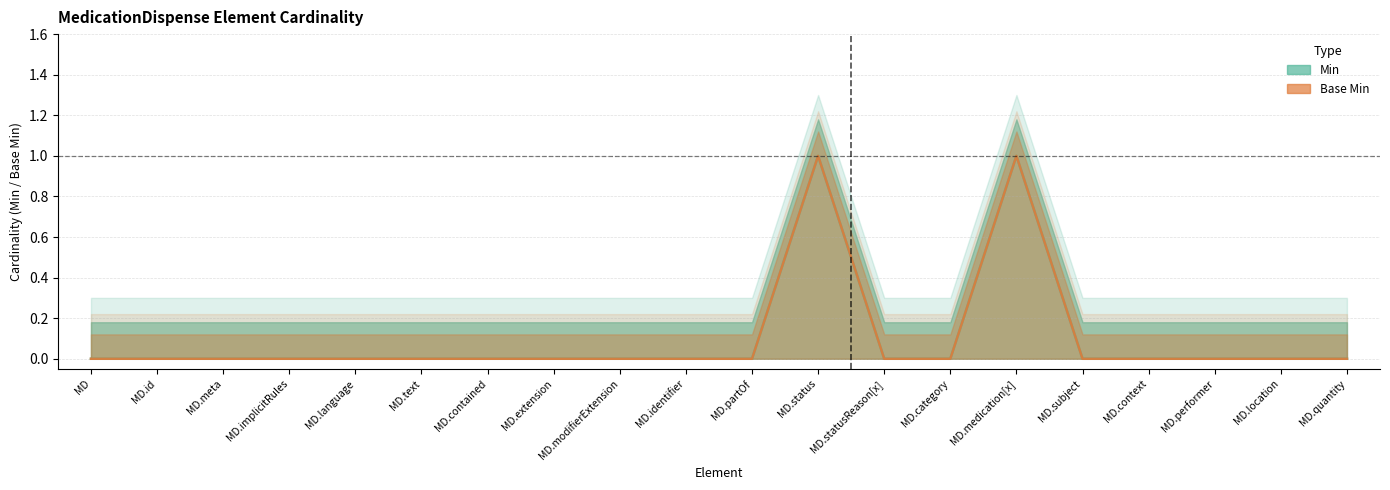

True or false: Base Min and Min cross at least once.

False